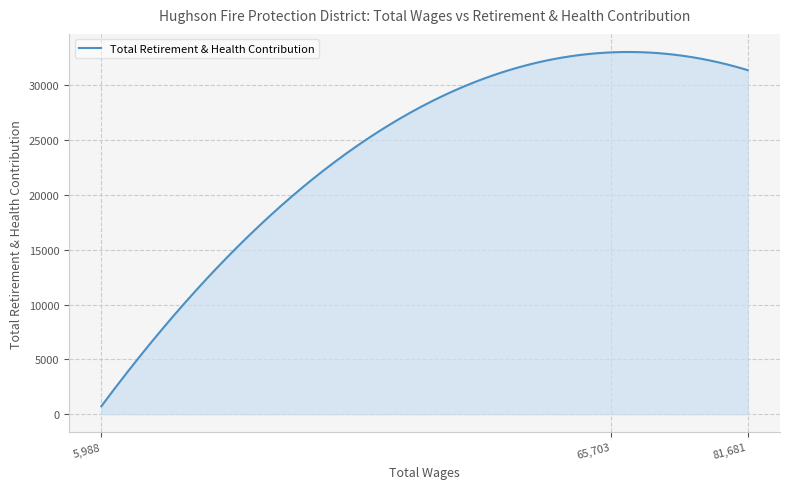

What is the difference between the maximum and second lowest values?

32070.3